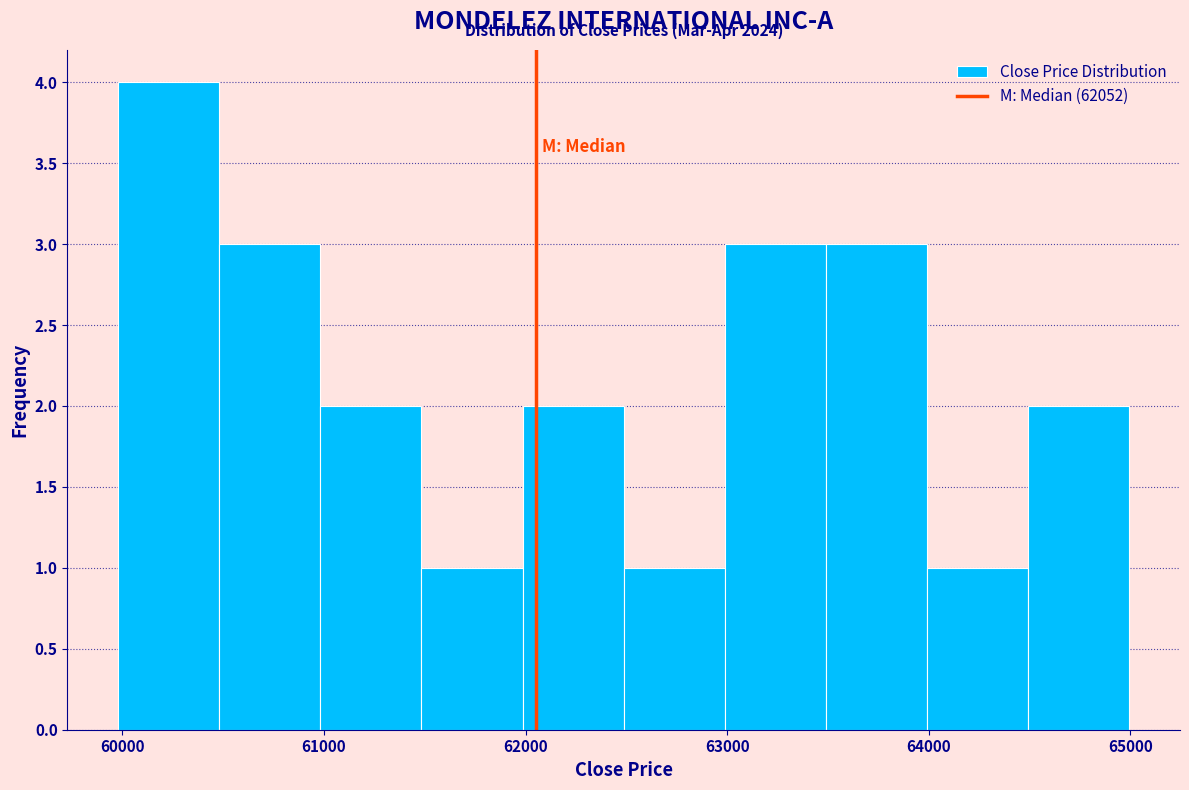

Over which range of the x-axis is the bar tallest?

60000 to 60500